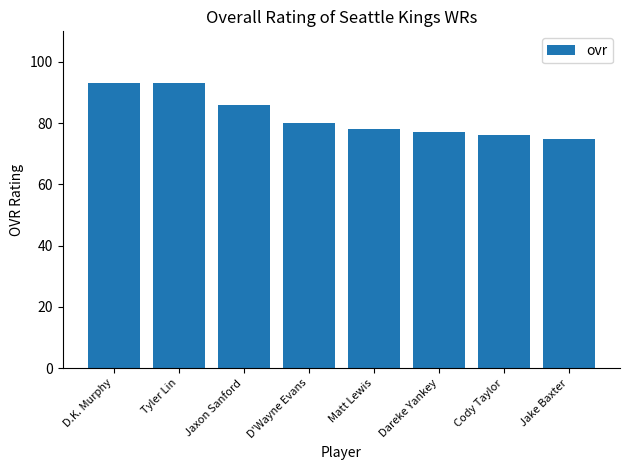

What is the sum of all values?

658